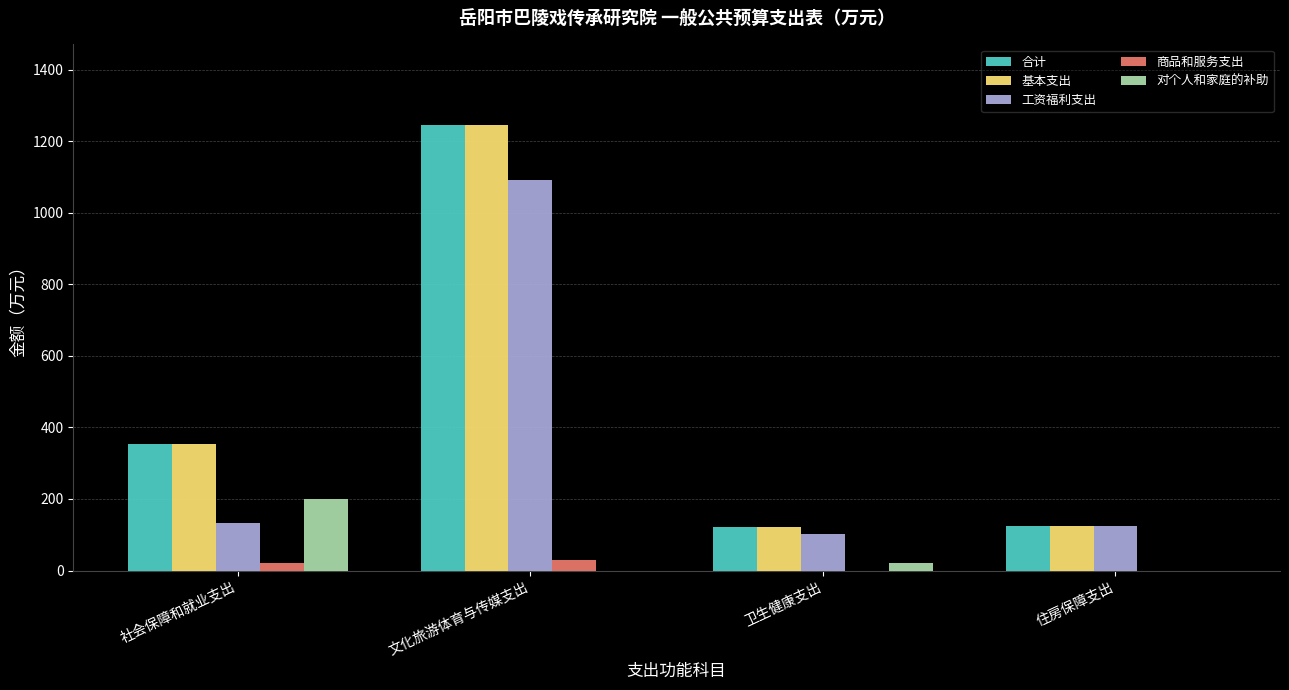

At which category does the chart reach its peak across all series?

文化旅游体育与传媒支出